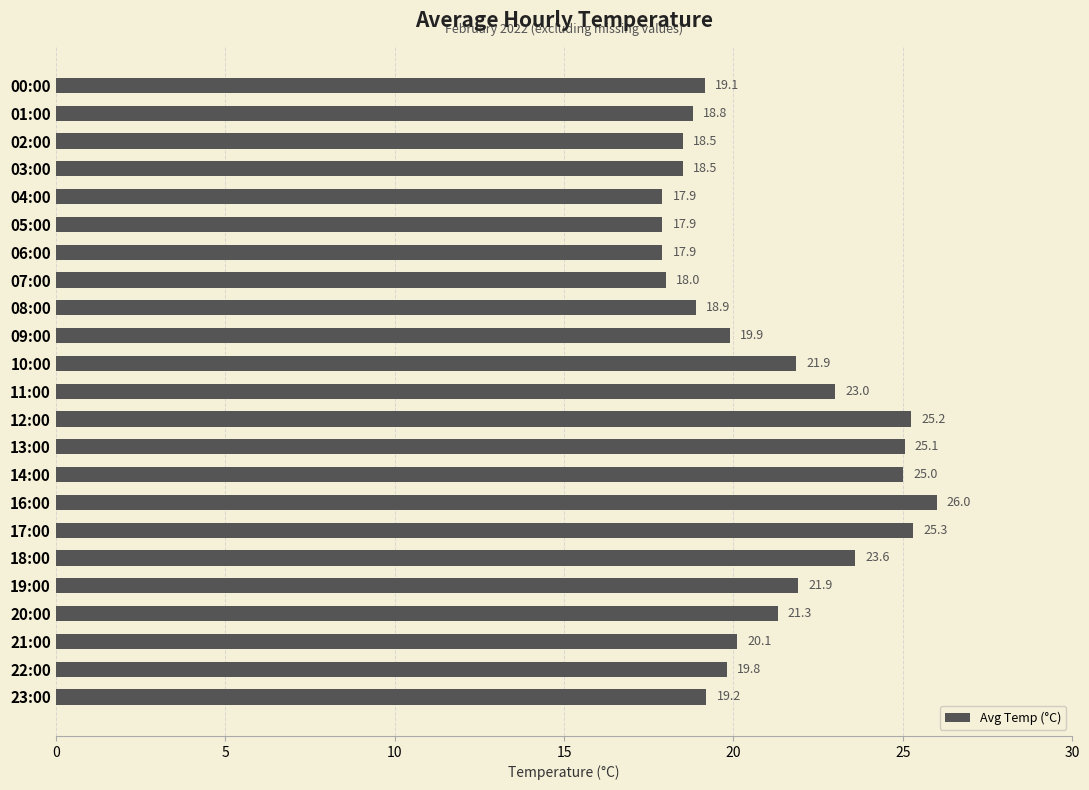

The value at 07:00 is 18.0. True or false?

True